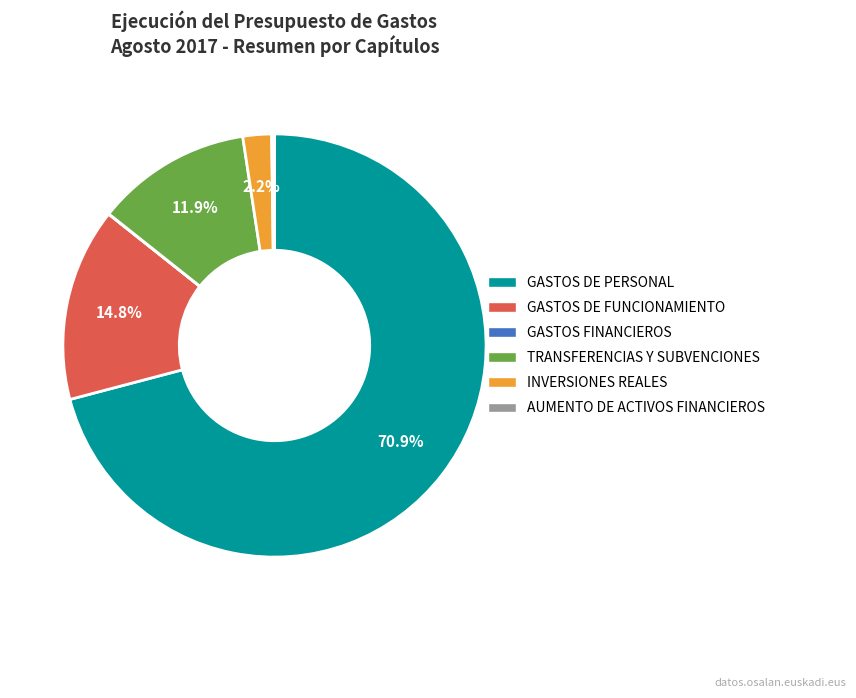

Which category has the biggest portion of the pie?

GASTOS DE PERSONAL